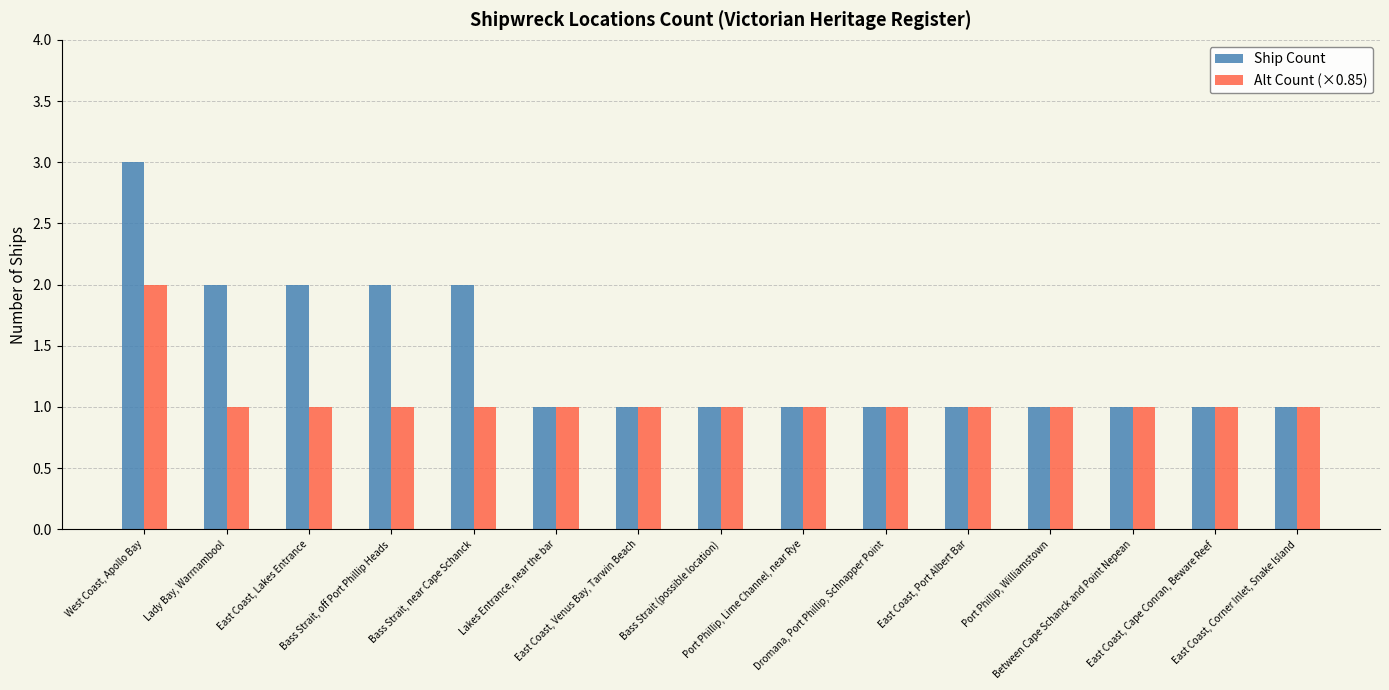

Between Lady Bay, Warrnambool and East Coast, Corner Inlet, Snake Island, which series saw the biggest shift?

Ship Count